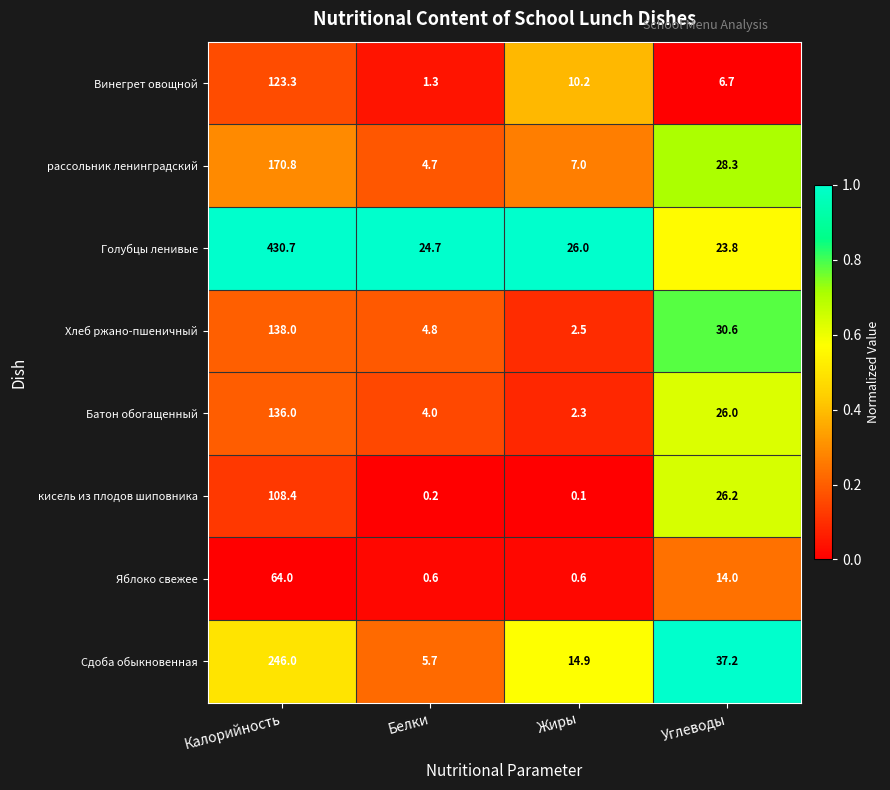

What is the maximum value shown in the chart?

430.7